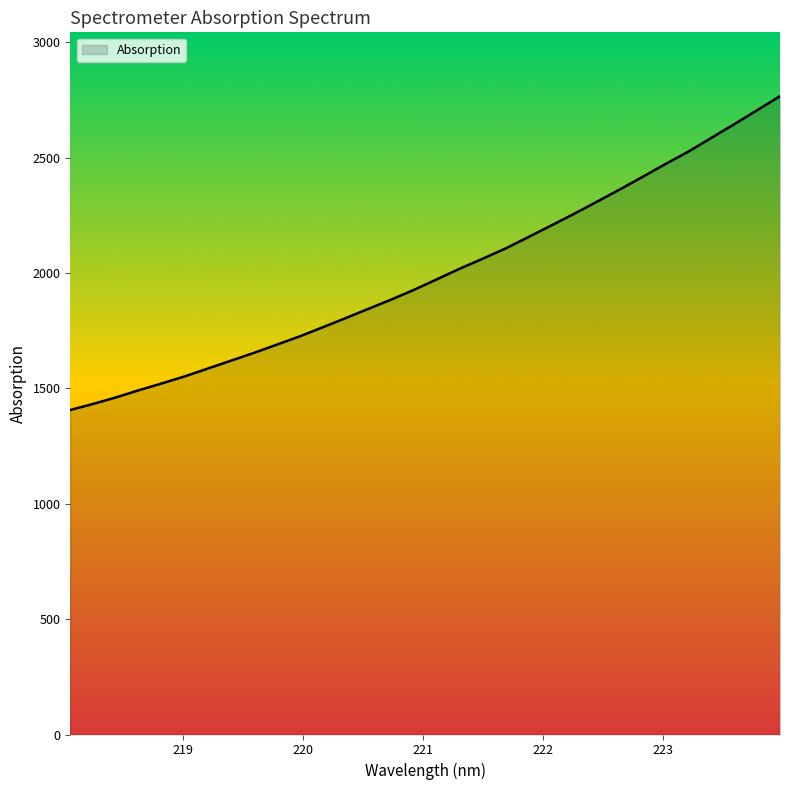

What is the minimum value shown in the chart?

1406.0